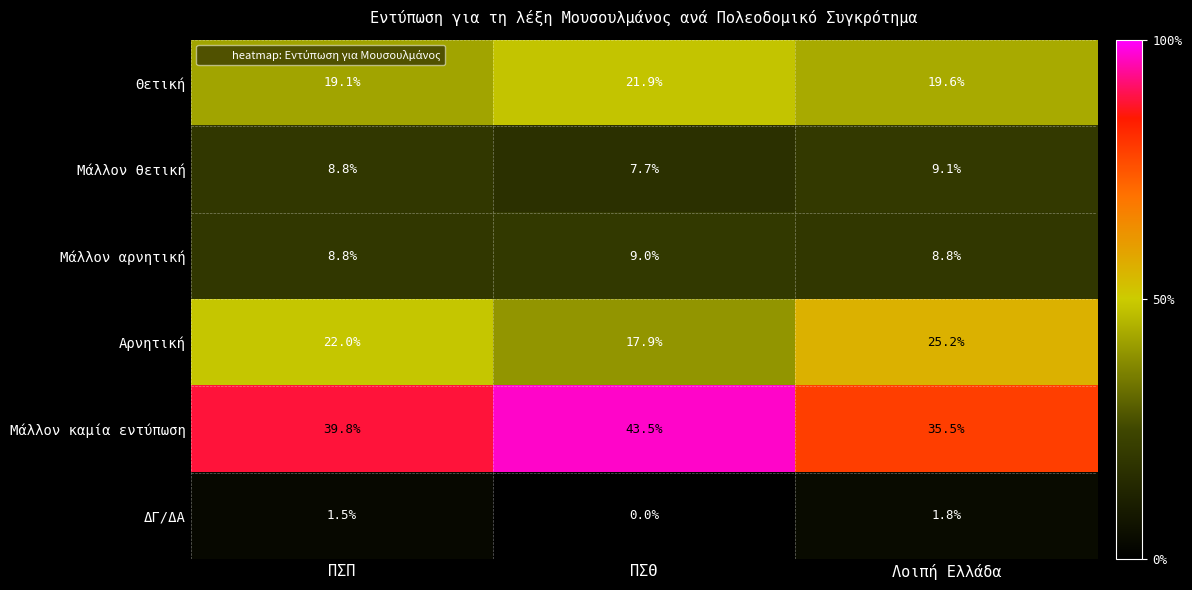

How many data points does each series have?

3